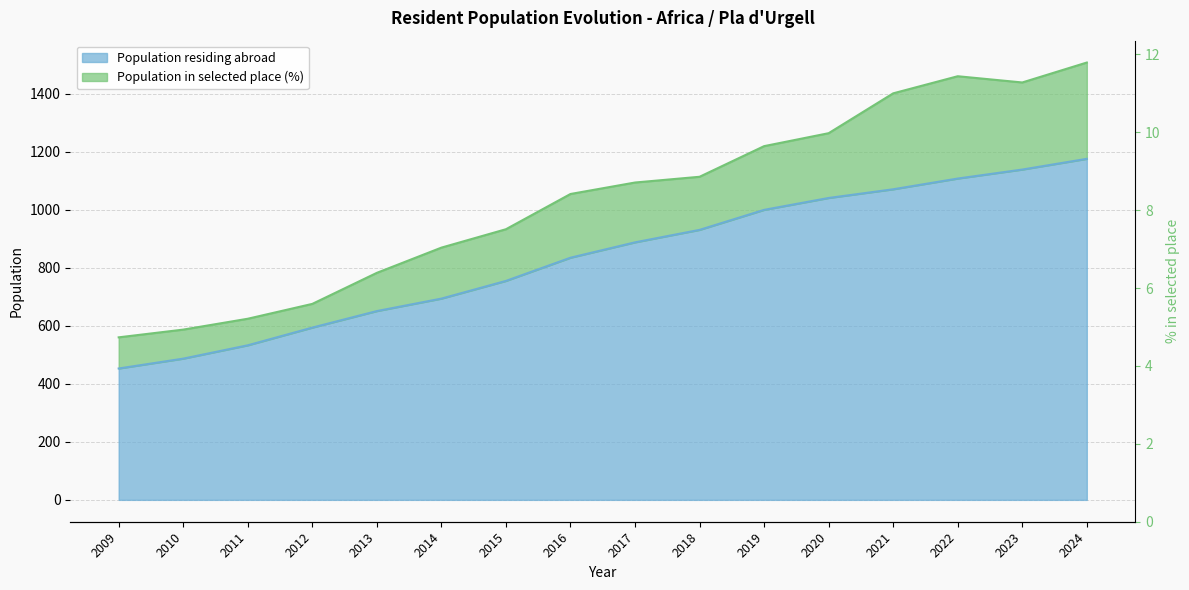

Does the chart display data point markers on the line(s)?

No